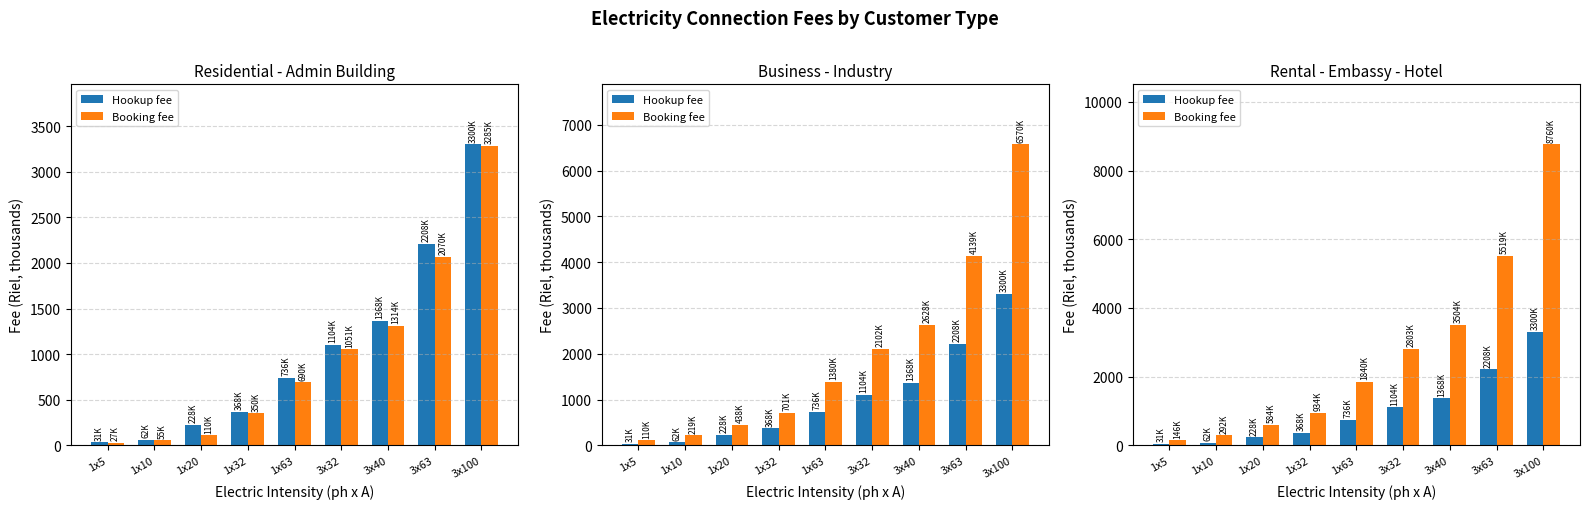

How many values in the Booking fee series exceed 1839?

5